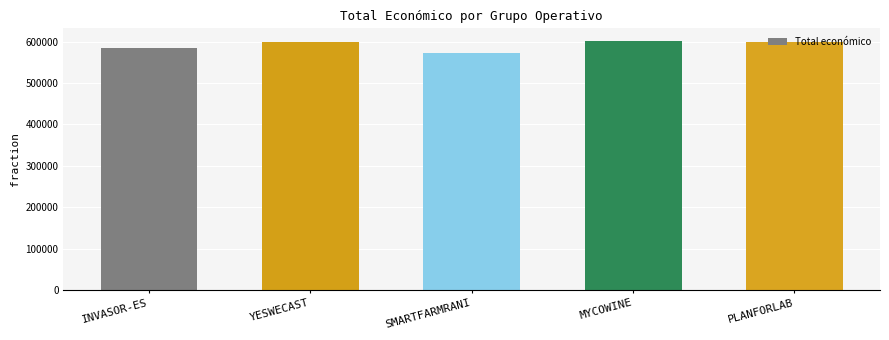

What is the difference between the maximum and second lowest values?

16949.4